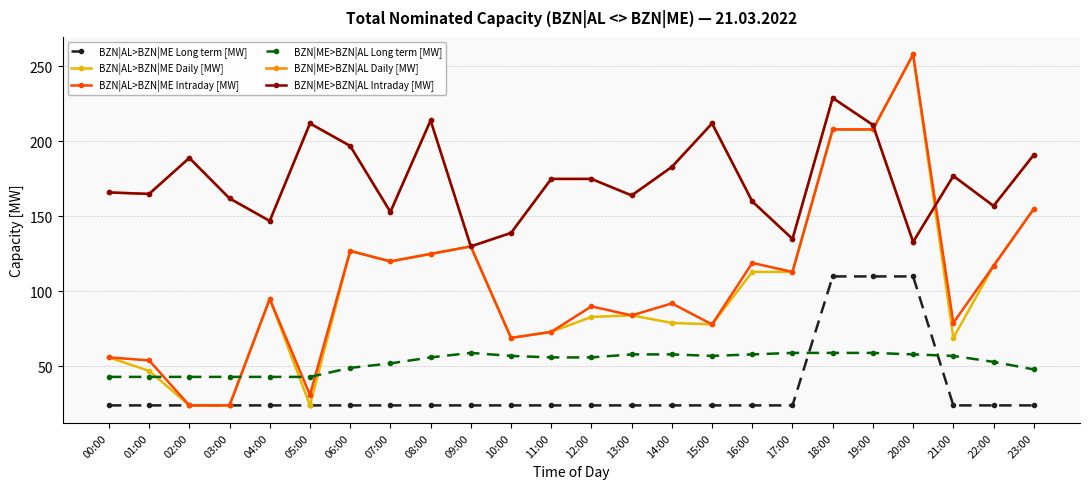

True or false: BZN|ME>BZN|AL Long term [MW] has a value of 43 at 00:00.

True